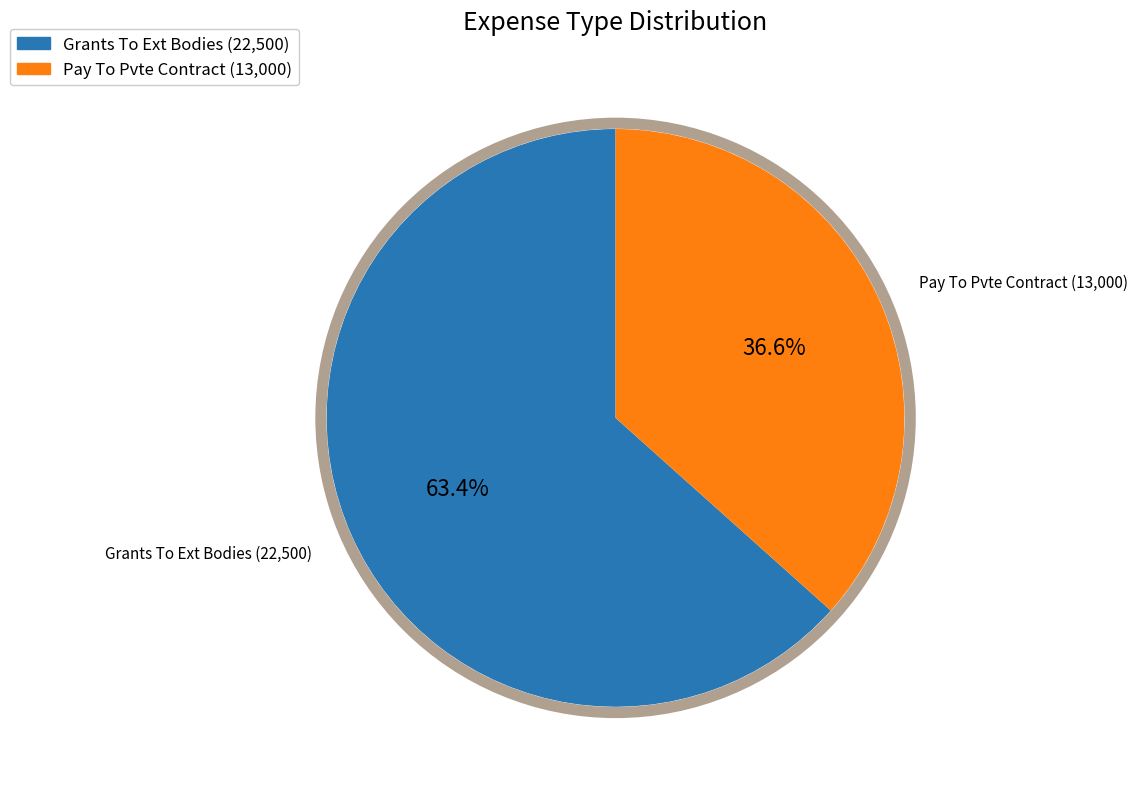

True or false: Grants To Ext Bodies accounts for 69% of the total.

False